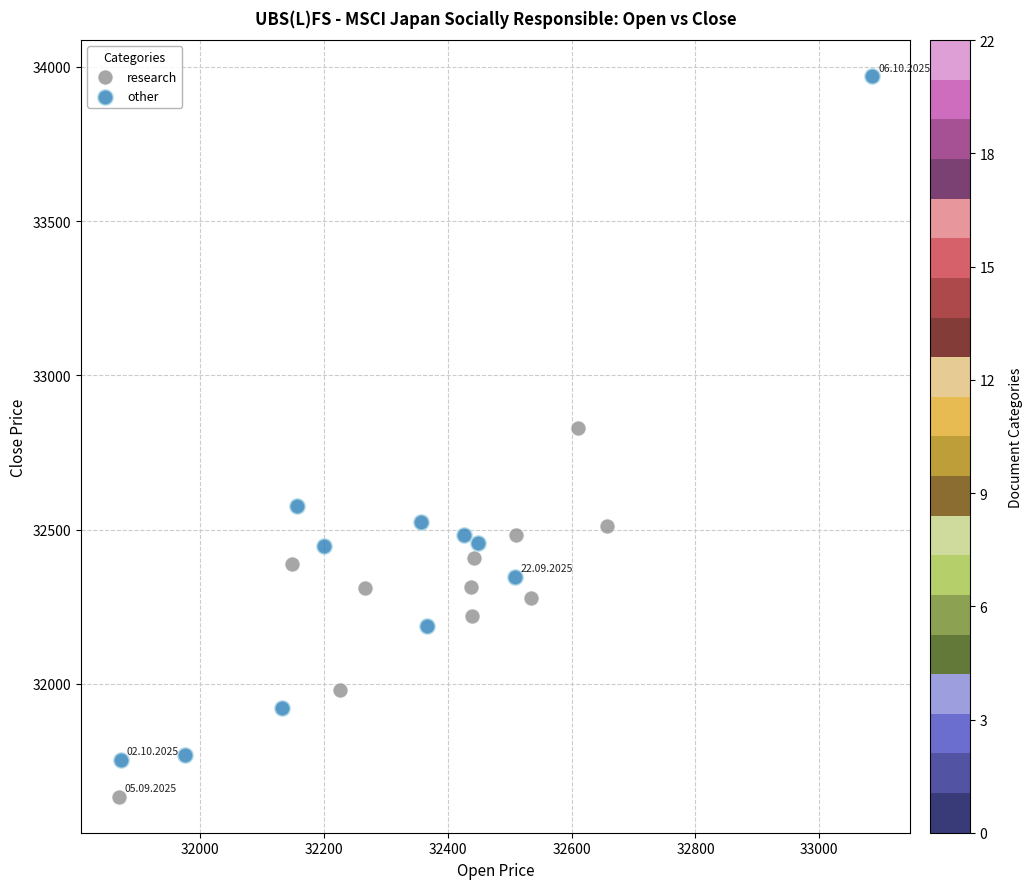

Which series reaches the minimum Y coordinate?

research